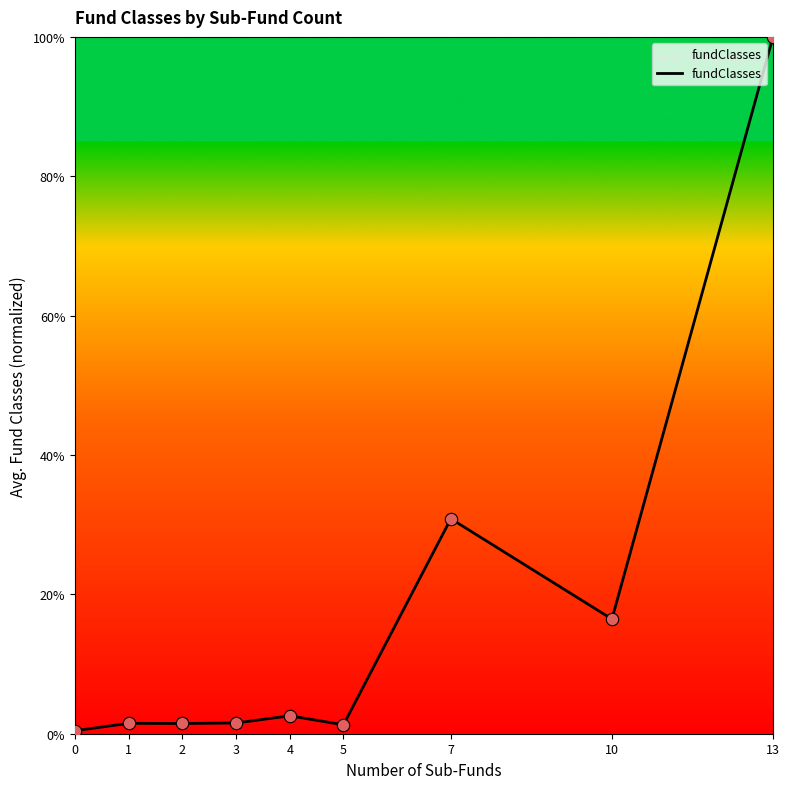

What is the change in value from 2 to 10?

+15.0